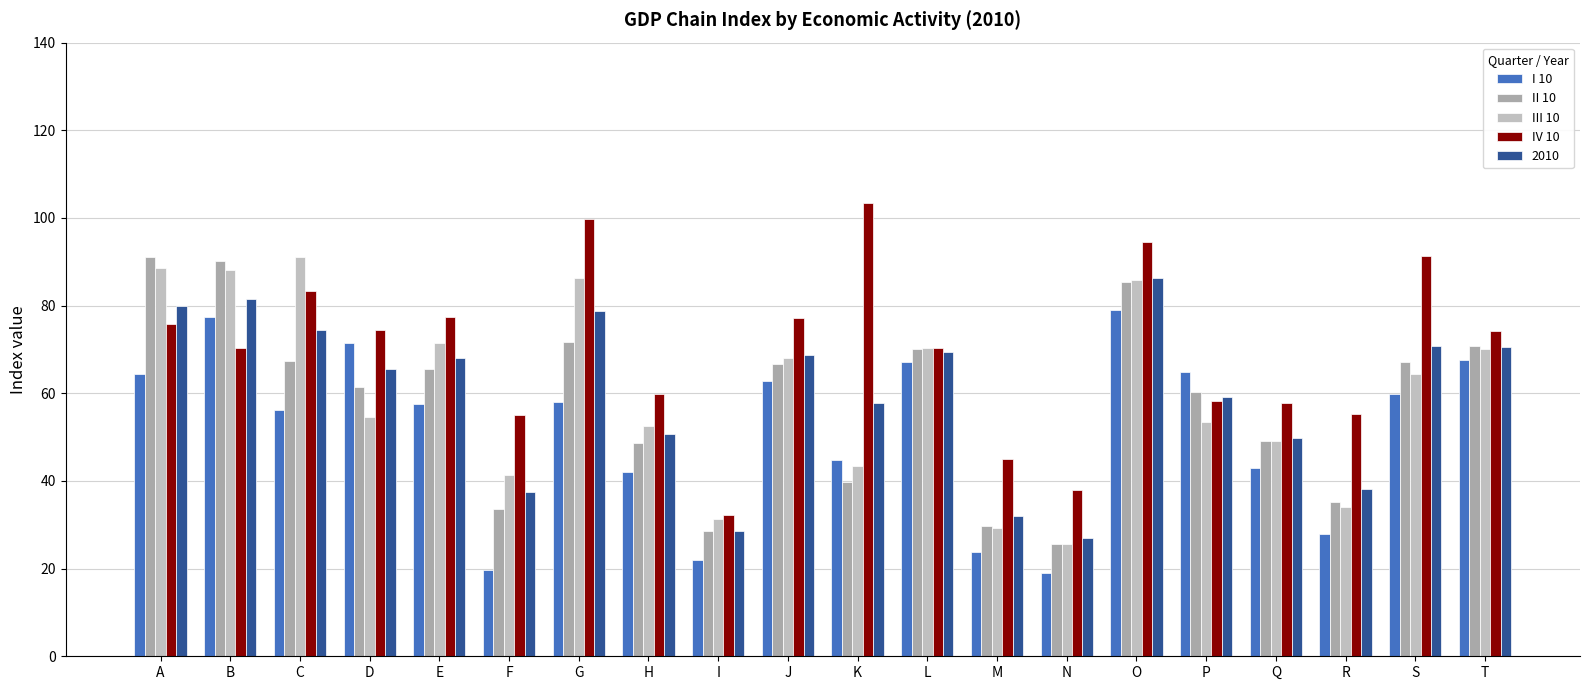

How many bars are there in each group?

5